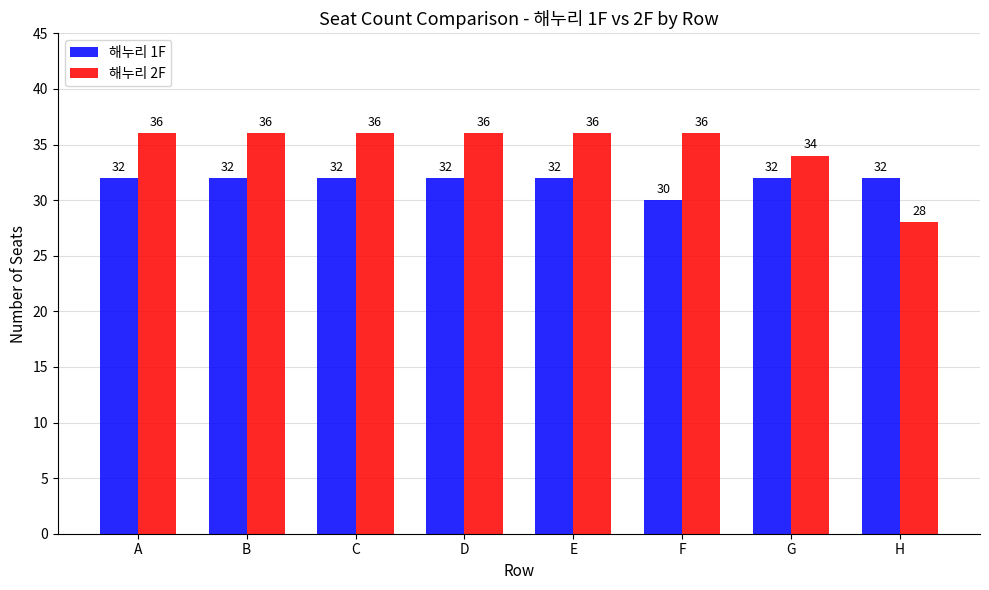

What are all the series names shown in the legend?

해누리 1F, 해누리 2F